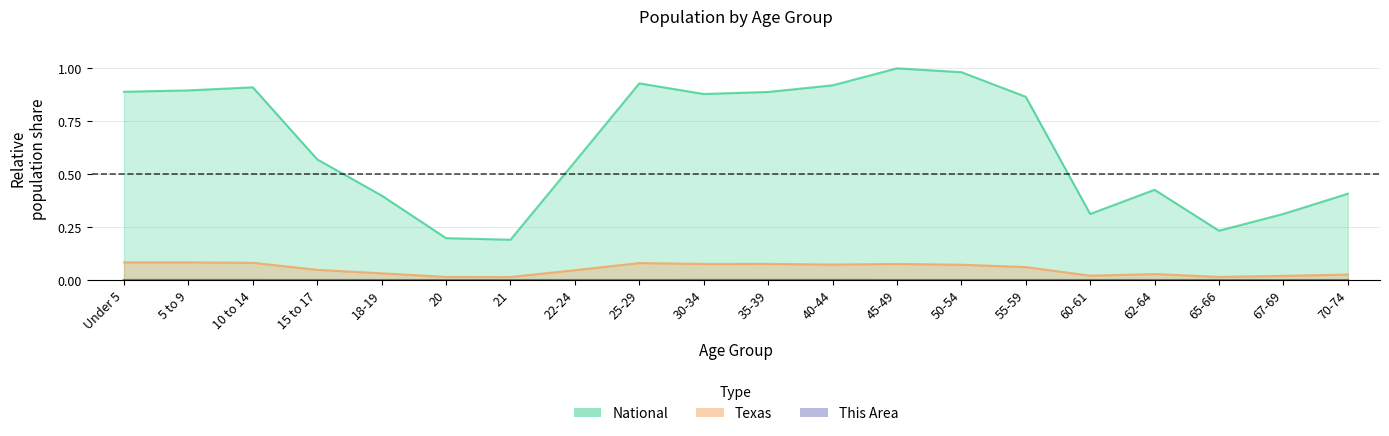

True or false: This Area has more than 1 points higher than both neighbors.

True